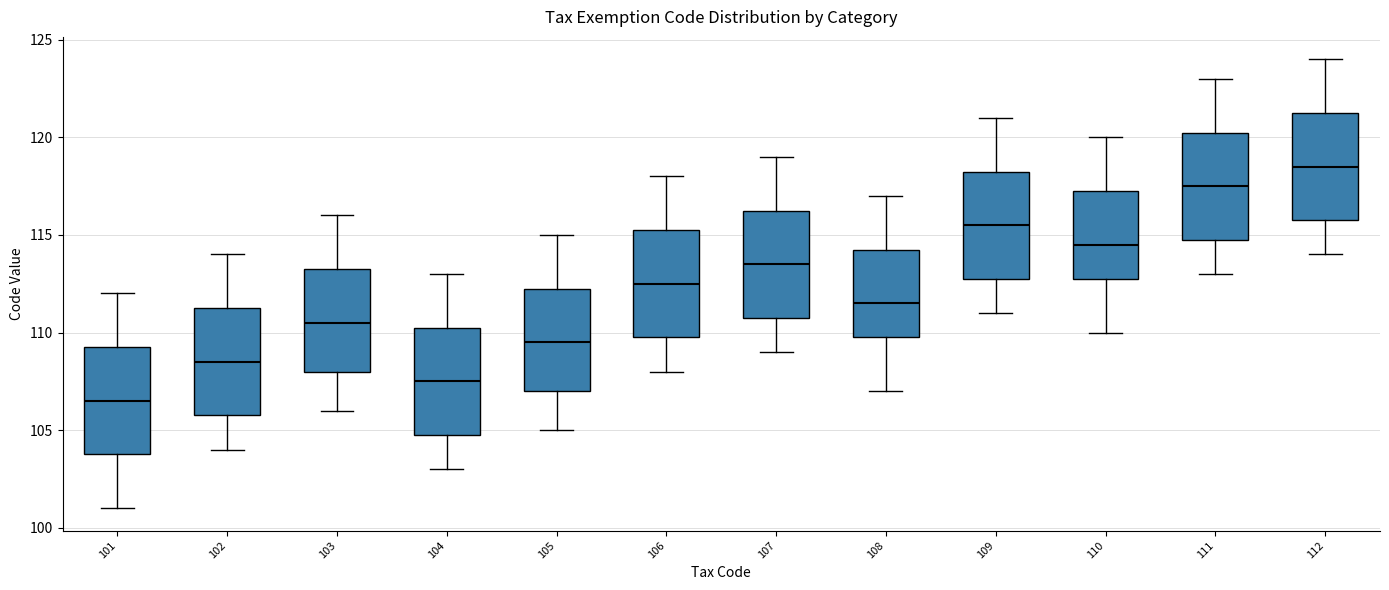

Which box's median line is the lowest?

101